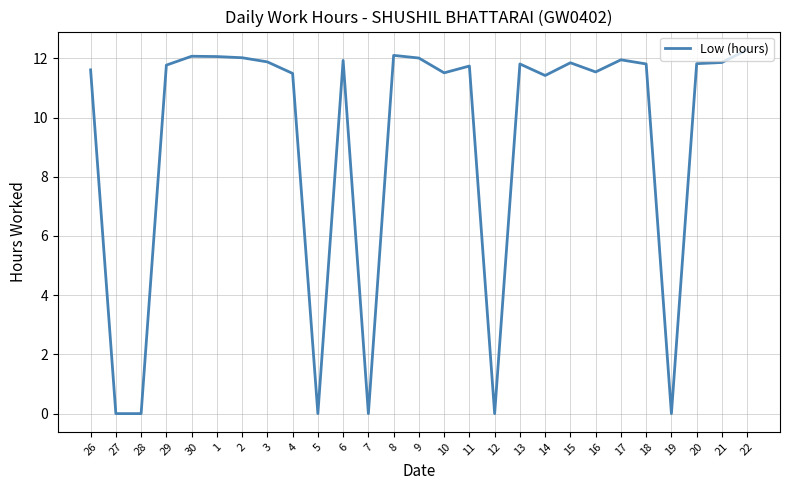

What position from the right is 1?

22